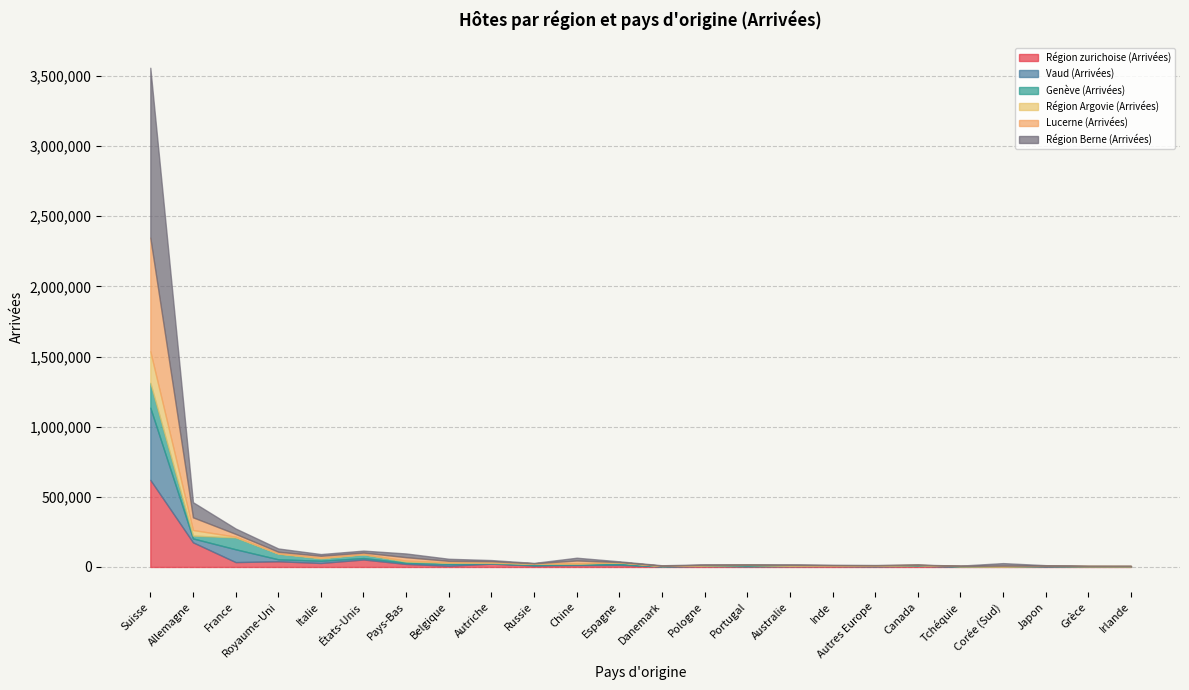

Does the chart have visible grid lines?

Yes